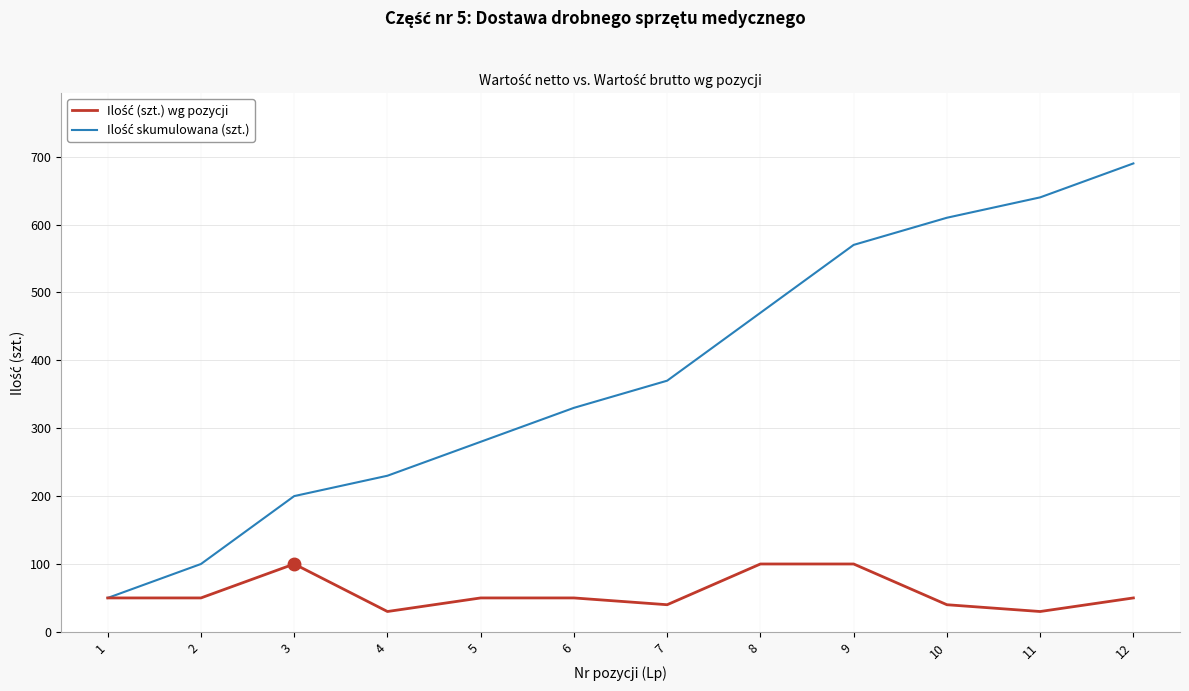

What is the difference between the highest and lowest values at 4?

200